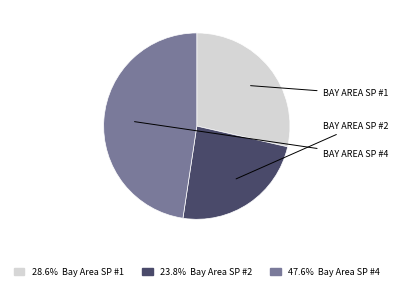

Is there any slice that represents more than half of the pie?

No